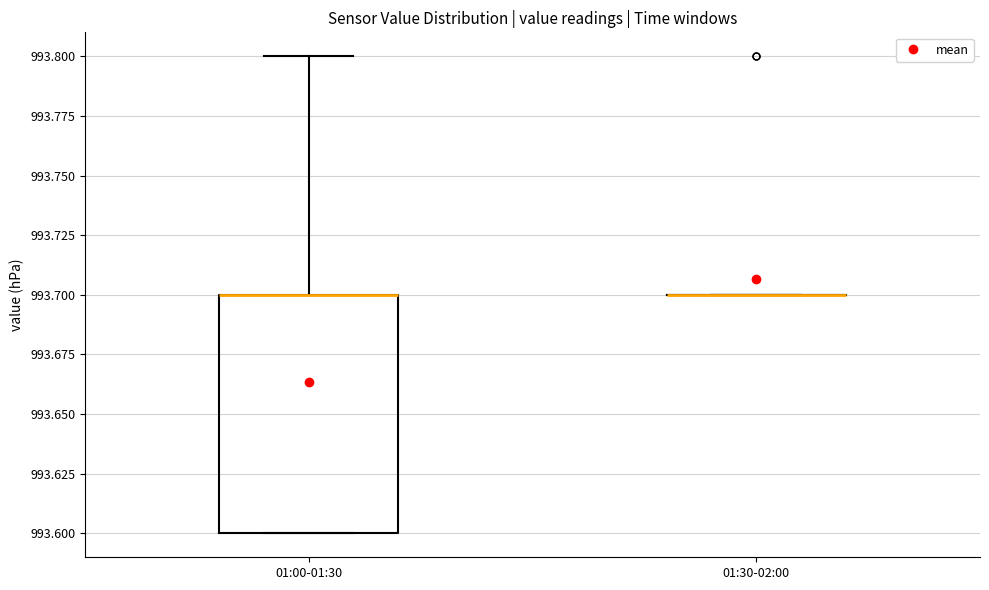

Which box is the tallest, from its lower edge to its upper edge?

01:00-01:30